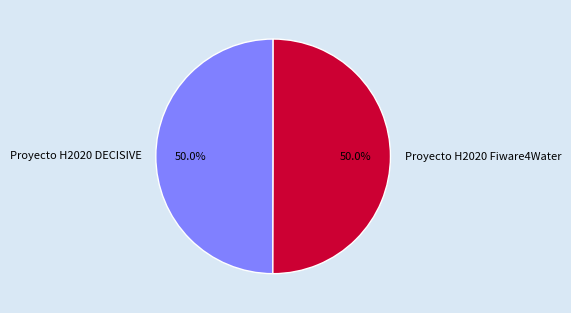

To the nearest percent, what is the combined percentage of Proyecto H2020 DECISIVE and Proyecto H2020 Fiware4Water?

100%